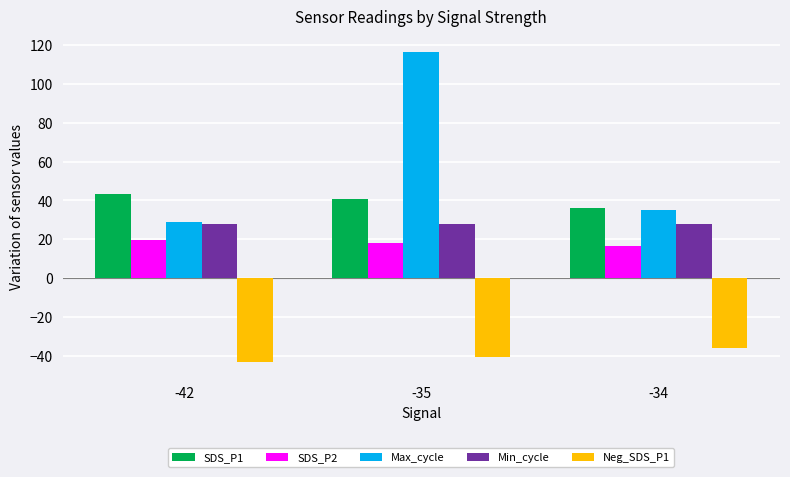

At which label does Max_cycle reach its peak?

-35